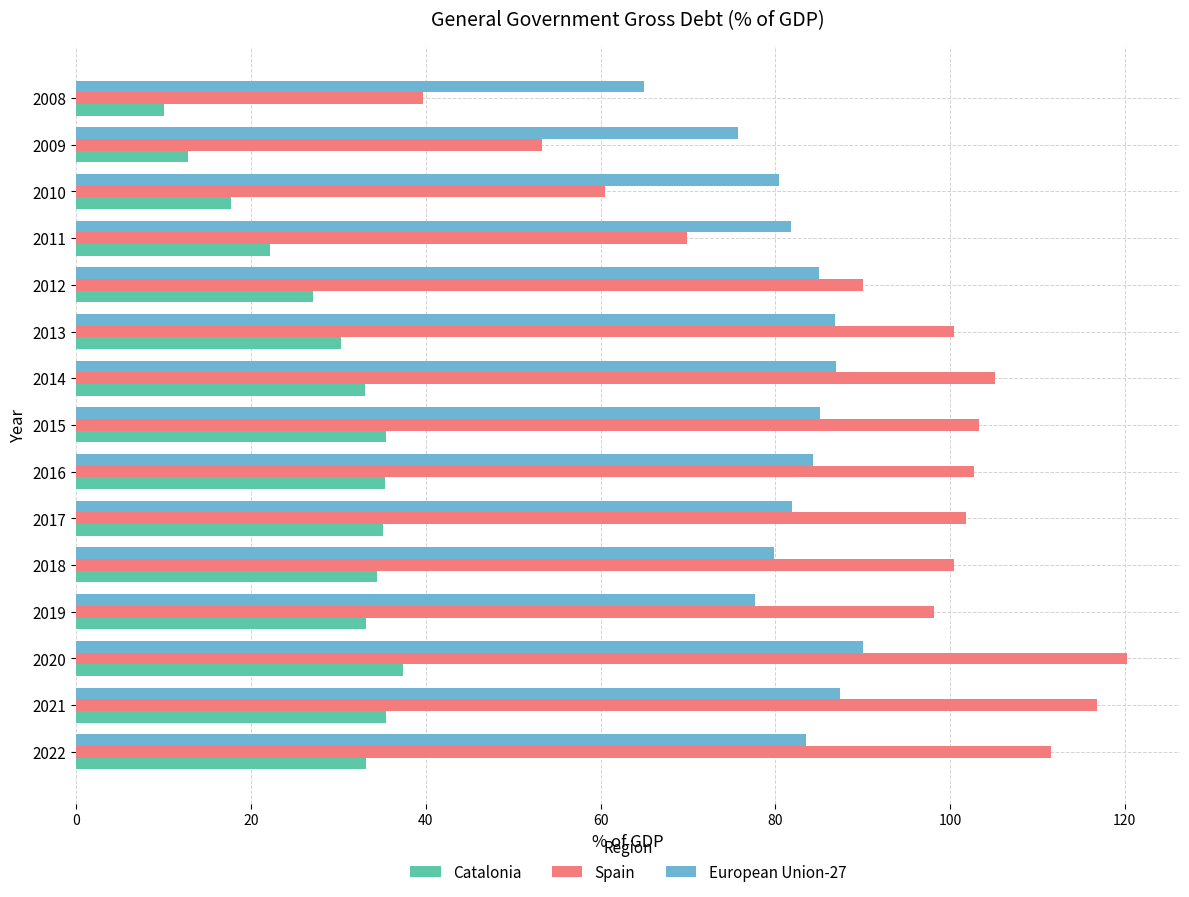

What is the total value across all series at 2011?

173.9